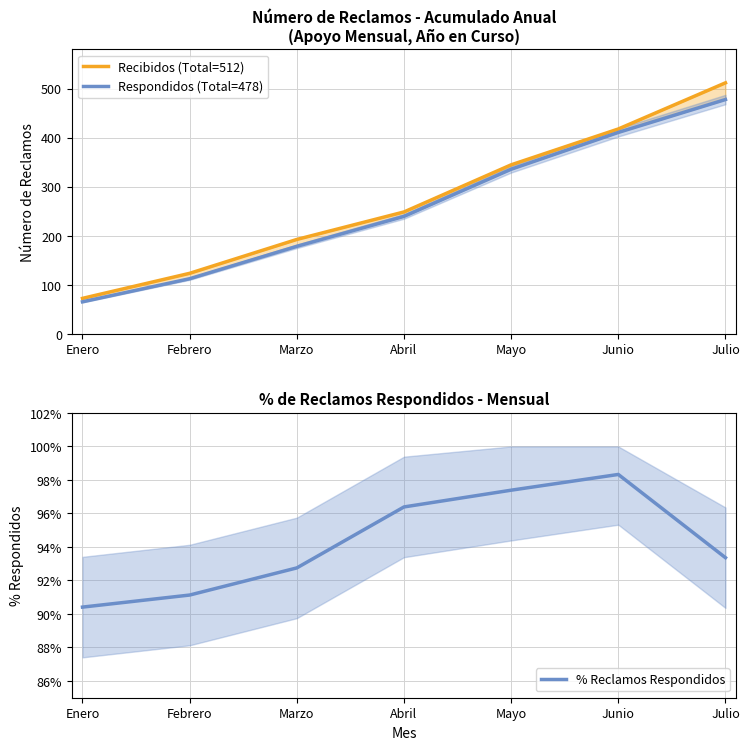

Which series changed the most between Febrero and Mayo?

Respondidos (Total=478)